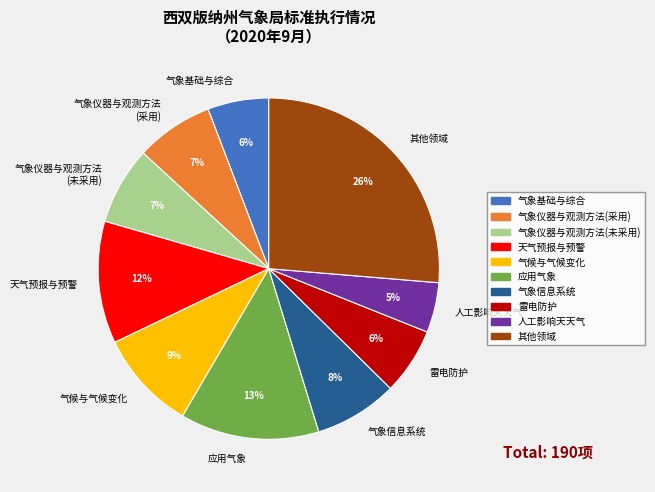

Is it true that 气象仪器与观测方法 (未采用) is 7% of the pie?

True